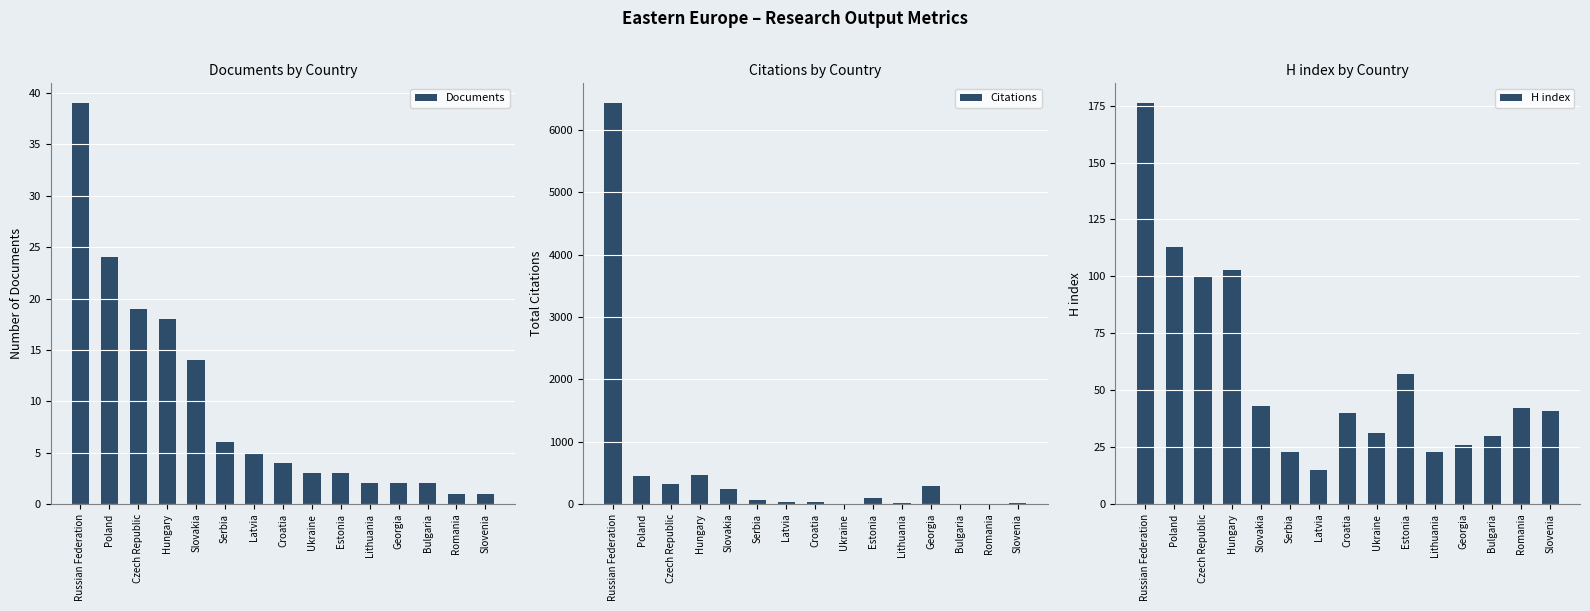

What is the label of the 9th bar from the left?

Ukraine